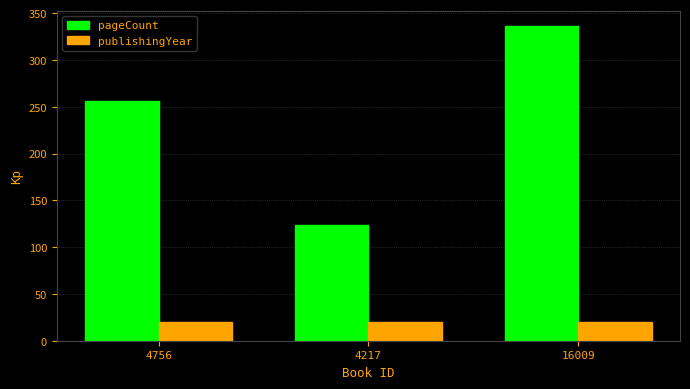

What is the label of the 3rd bar from the left?

16009